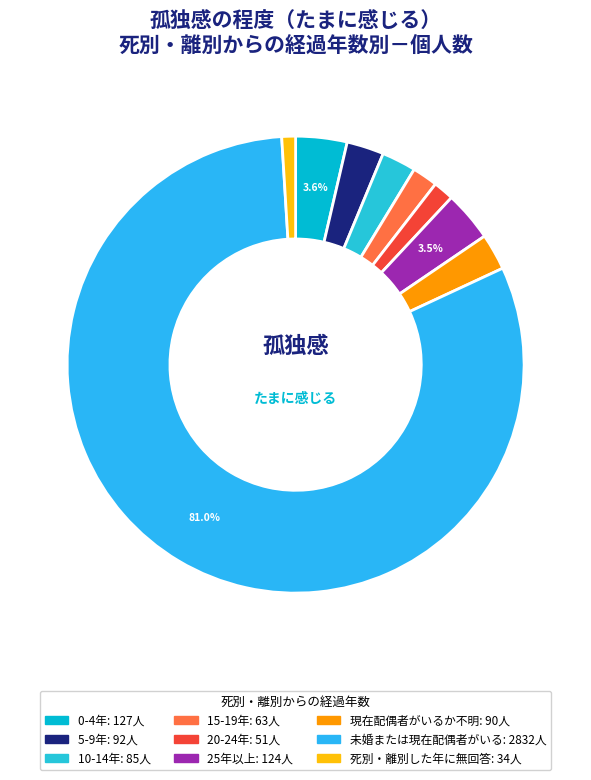

Which slice represents more than half of the pie?

未婚または現在配偶者がいる